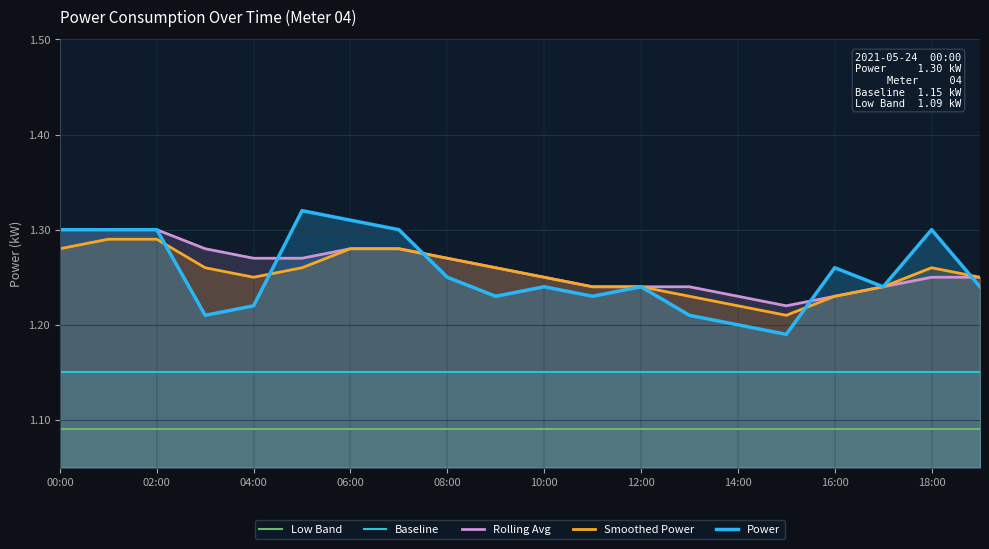

In Smoothed Power, how many points are lower than both neighbors (excluding endpoints)?

2